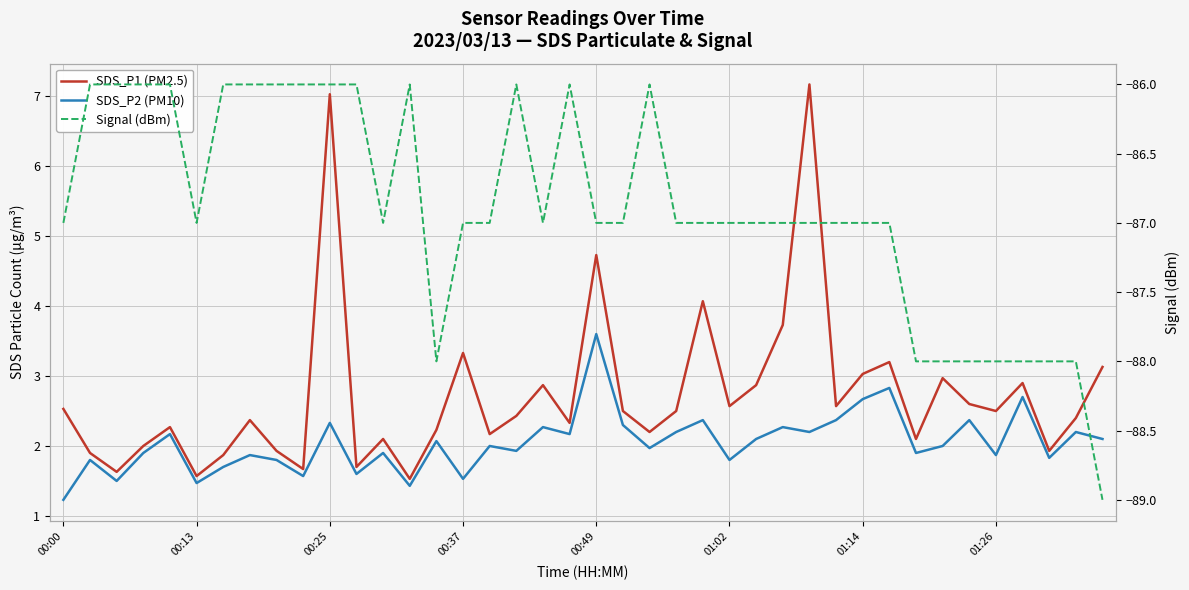

True or false: Signal (dBm) and SDS_P2 (PM10) cross at least once.

False